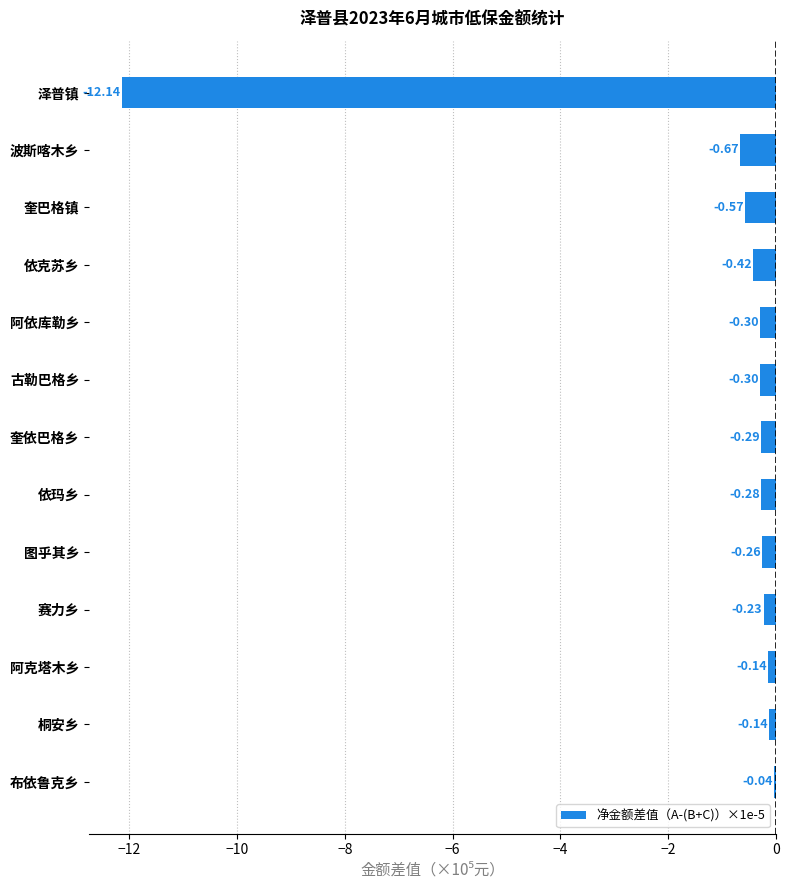

What is the difference between the maximum and minimum values?

12.1